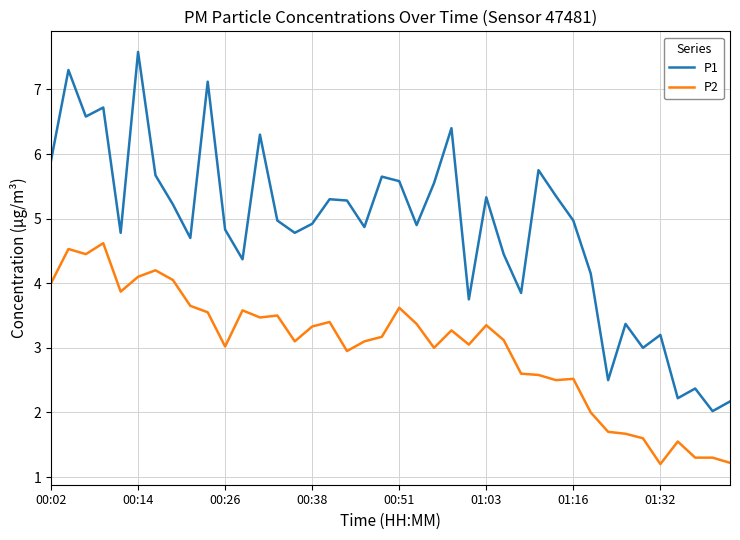

Which series has the largest range (max minus min)?

P1